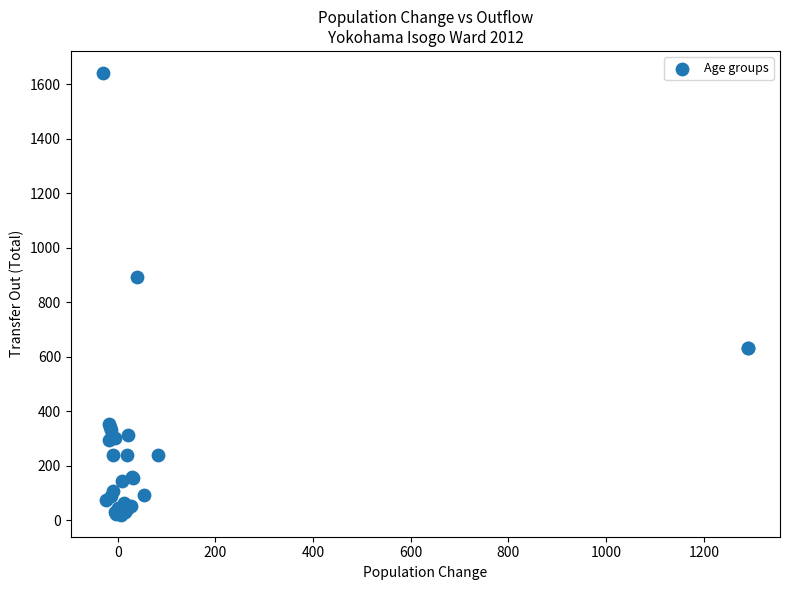

What Y value in the scatter plot is closest to 831?

891